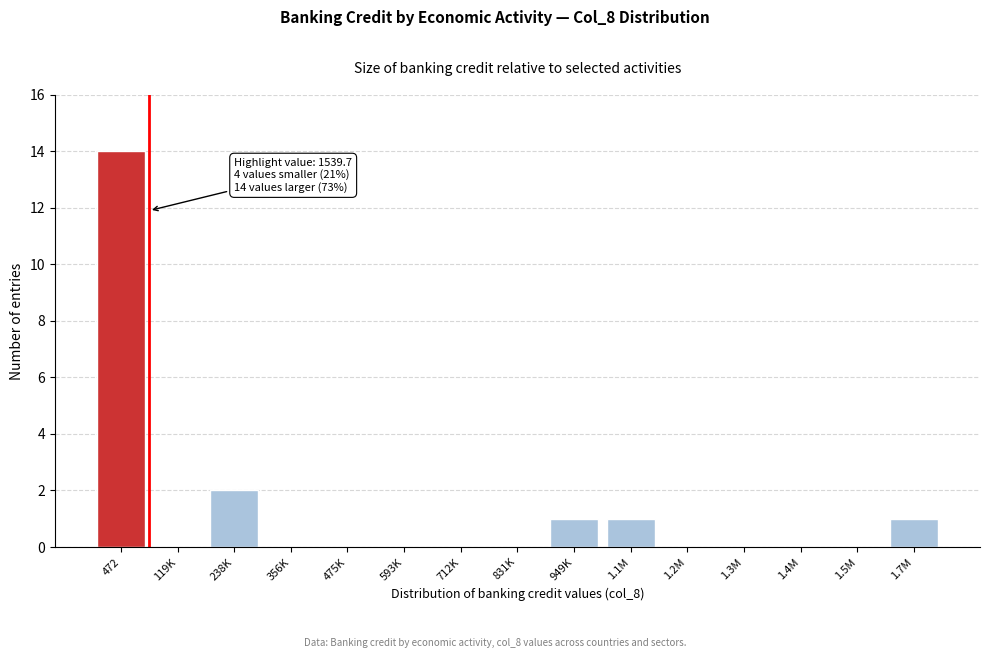

Reading right to left, extract all data points from this chart.

1.7M=1	1.5M=0	1.4M=0	1.3M=0	1.2M=0	1.1M=1	949K=1	831K=0	712K=0	593K=0	475K=0	356K=0	238K=2	119K=0	472=14